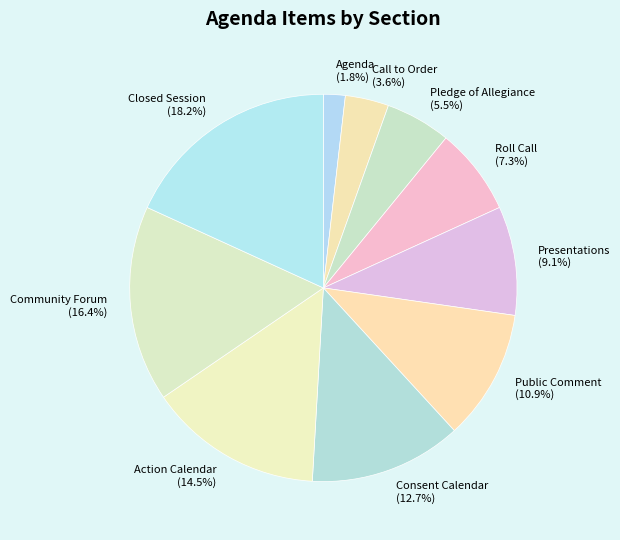

The Roll Call slice represents 20% of the pie. True or false?

False